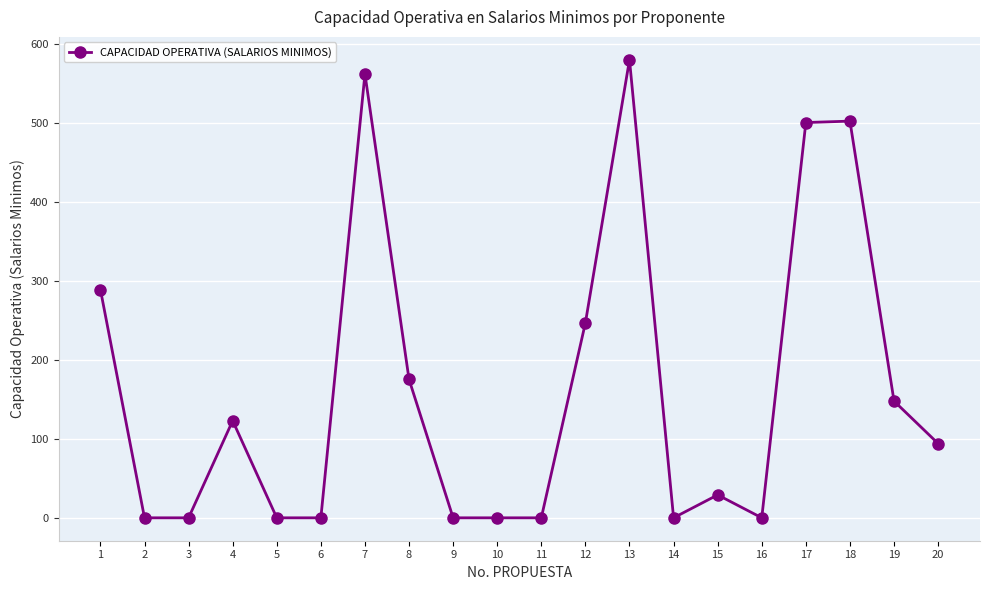

The chart shows a value of 1004.8 at 7. True or false?

False